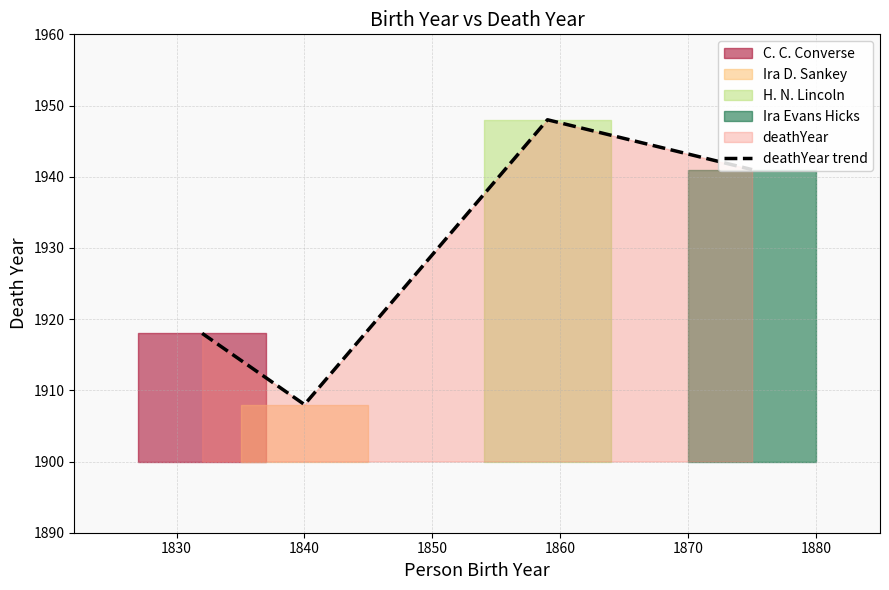

In deathYear trend, how many points are higher than both neighbors (excluding endpoints)?

1